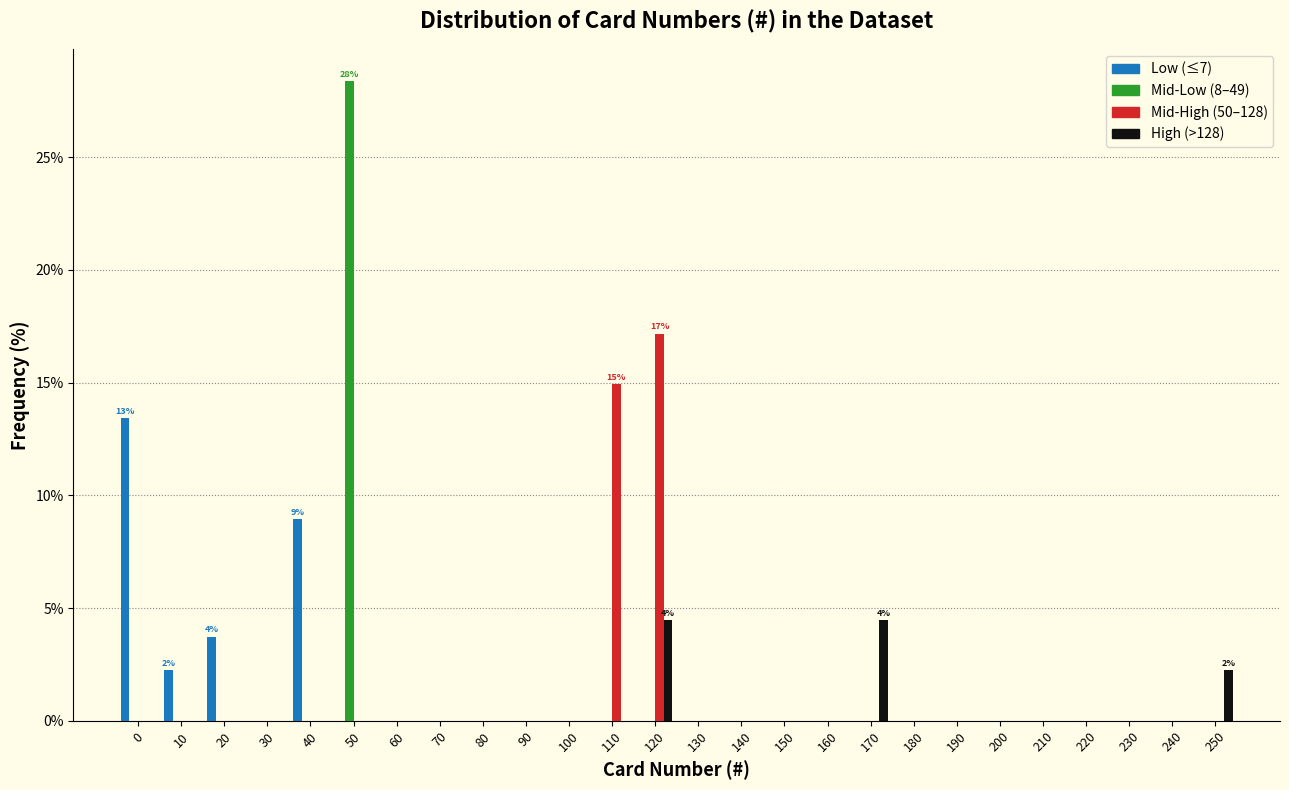

Which category has the highest value across all series?

50